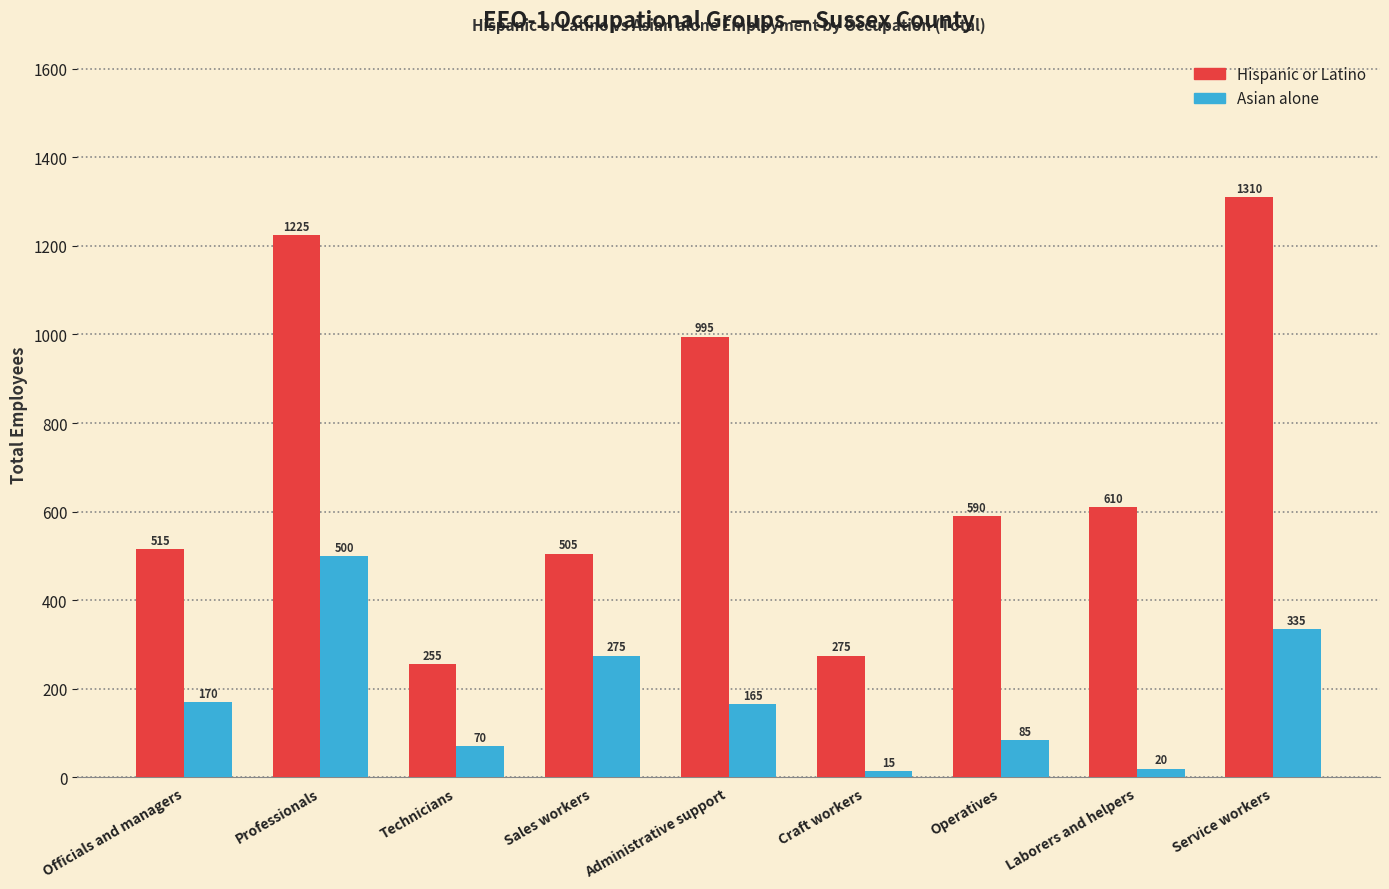

Which label corresponds to the smallest value in the chart?

Craft workers